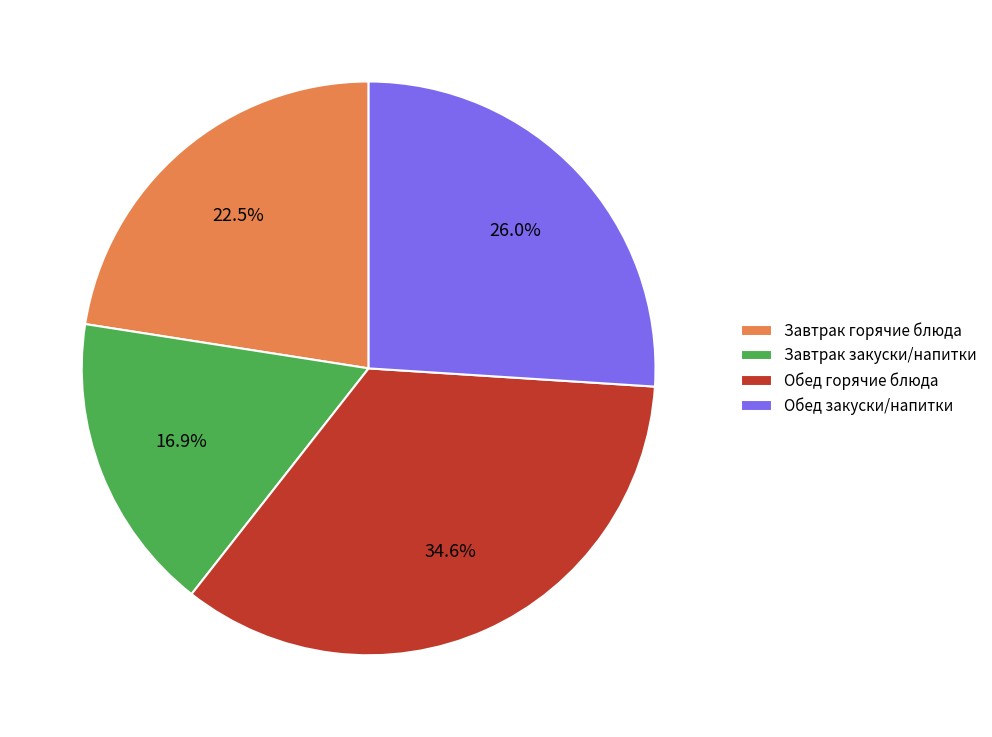

Is there any slice that represents more than half of the pie?

No